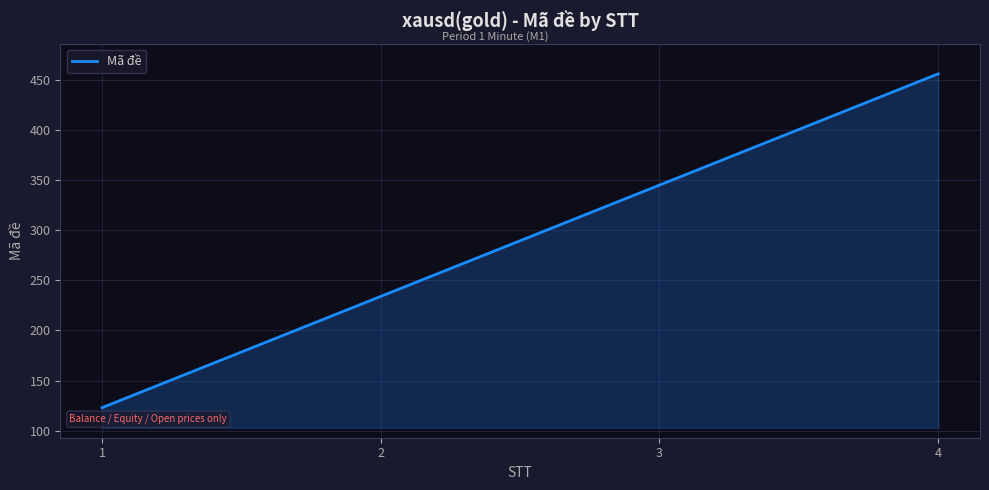

Approximately how many times larger is the value at 2 compared to 4?

0.5